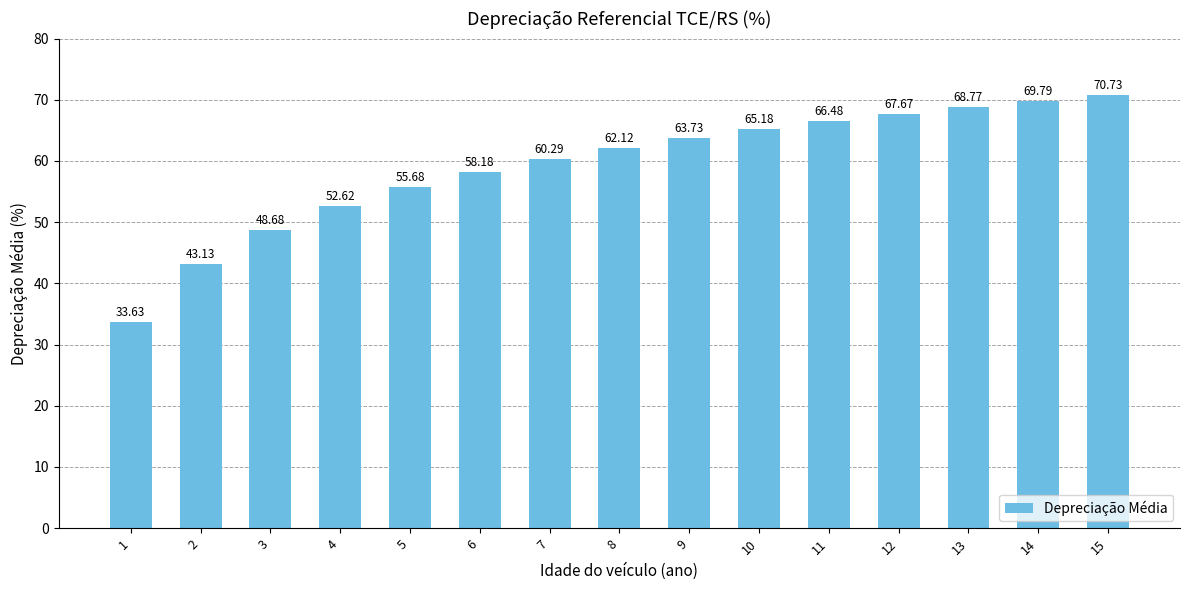

List the labels in order of value, smallest first.

1, 2, 3, 4, 5, 6, 7, 8, 9, 10, 11, 12, 13, 14, 15